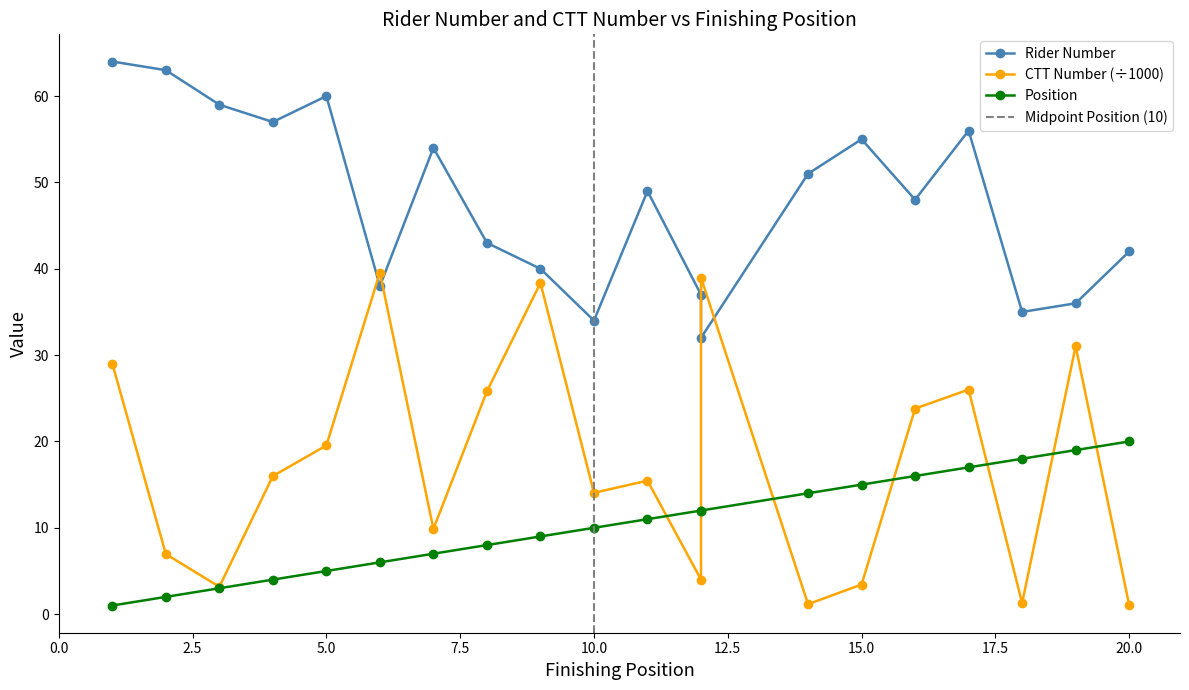

True or false: ctt_number and position cross at least once.

True